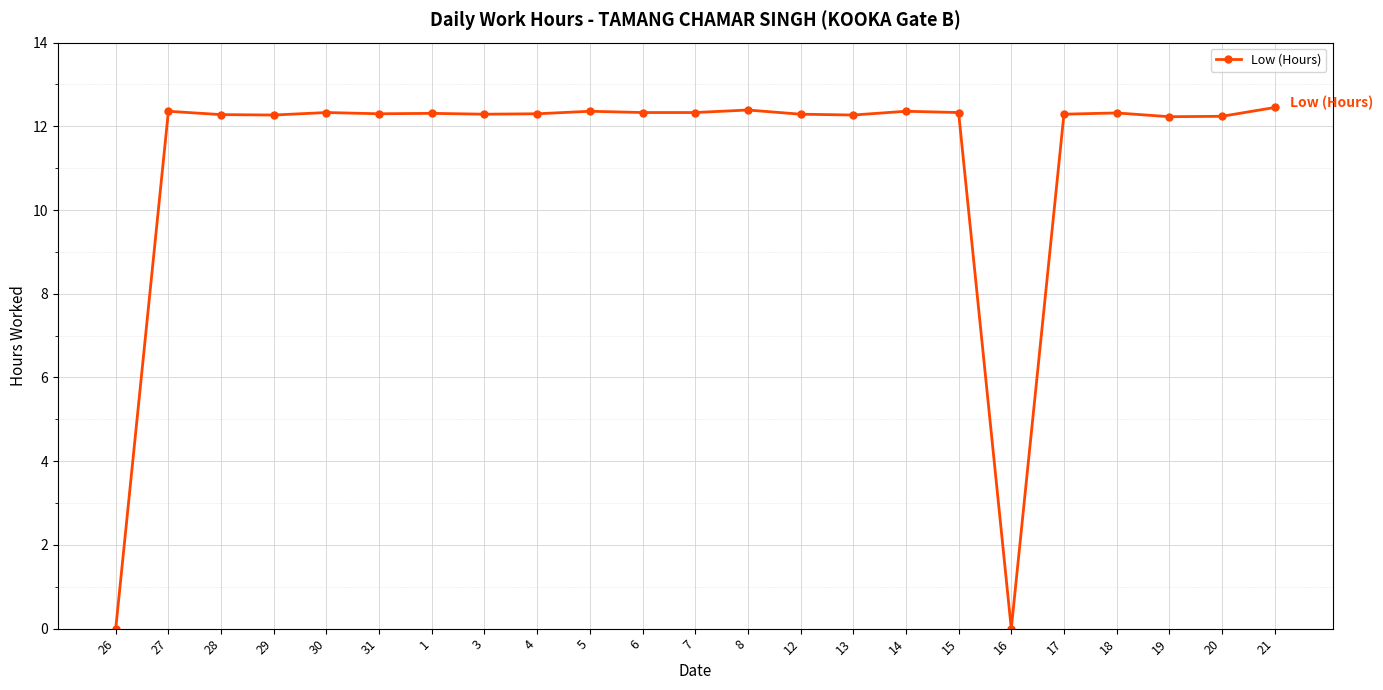

What is the value of the 9th point from the left?

12.3